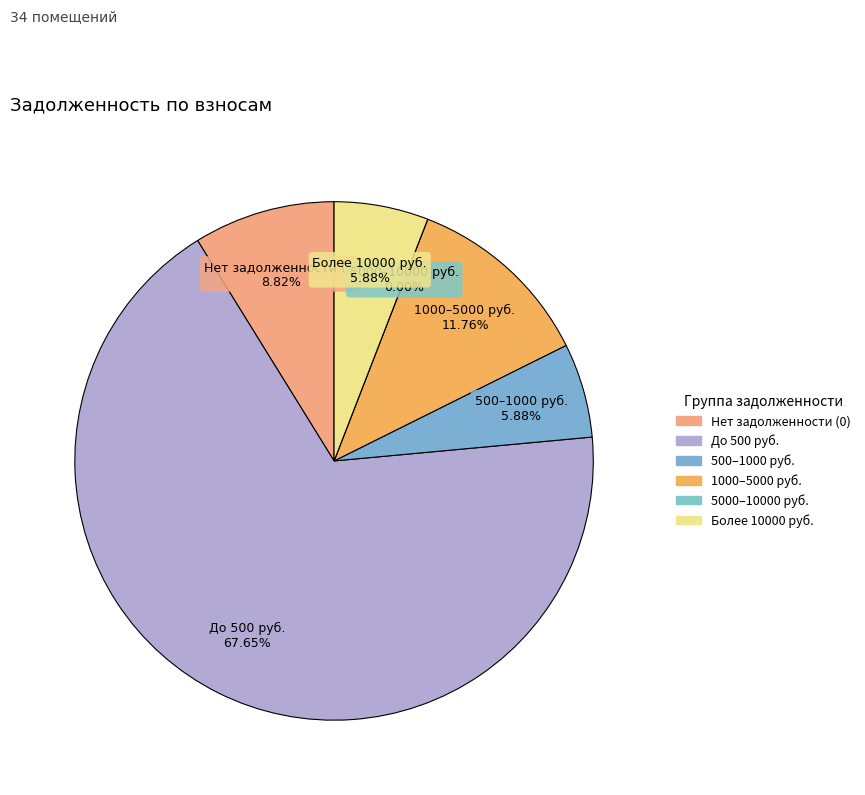

What percentage is NOT represented by 27?

99.7%